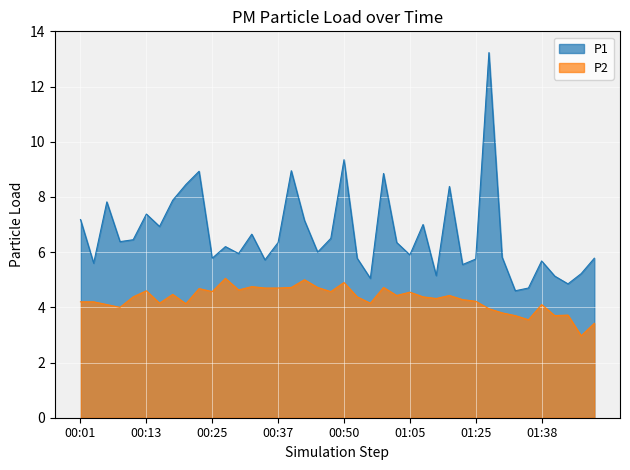

Where is P1 nearest to the value 8?

00:18